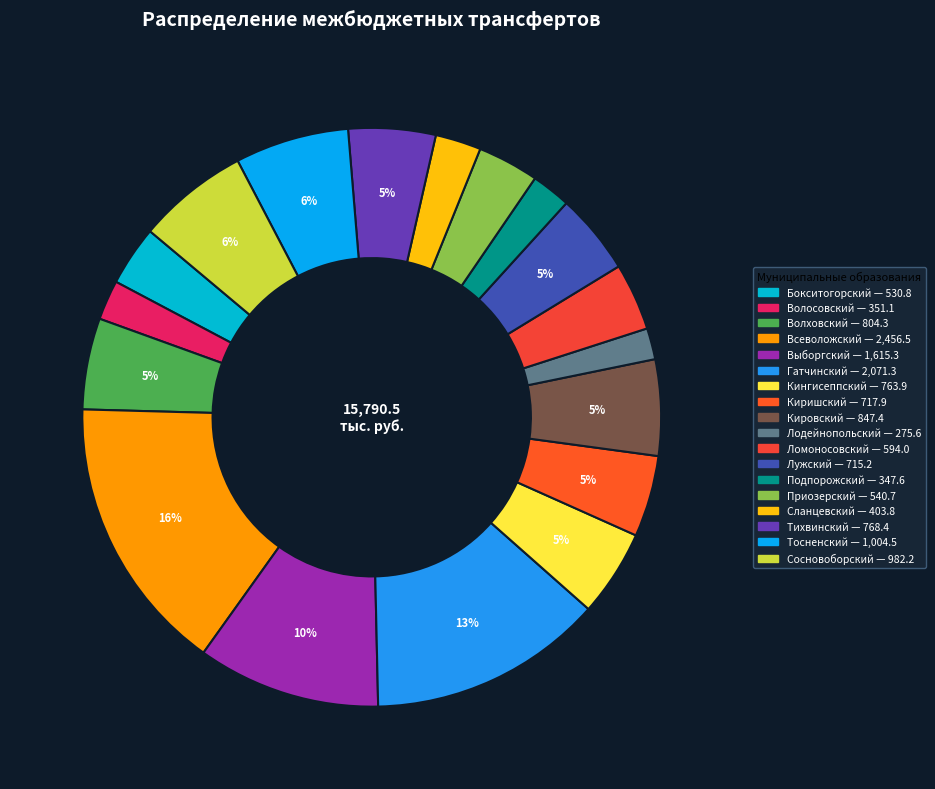

Combined, do Лодейнопольский and Выборгский account for over 50%?

No